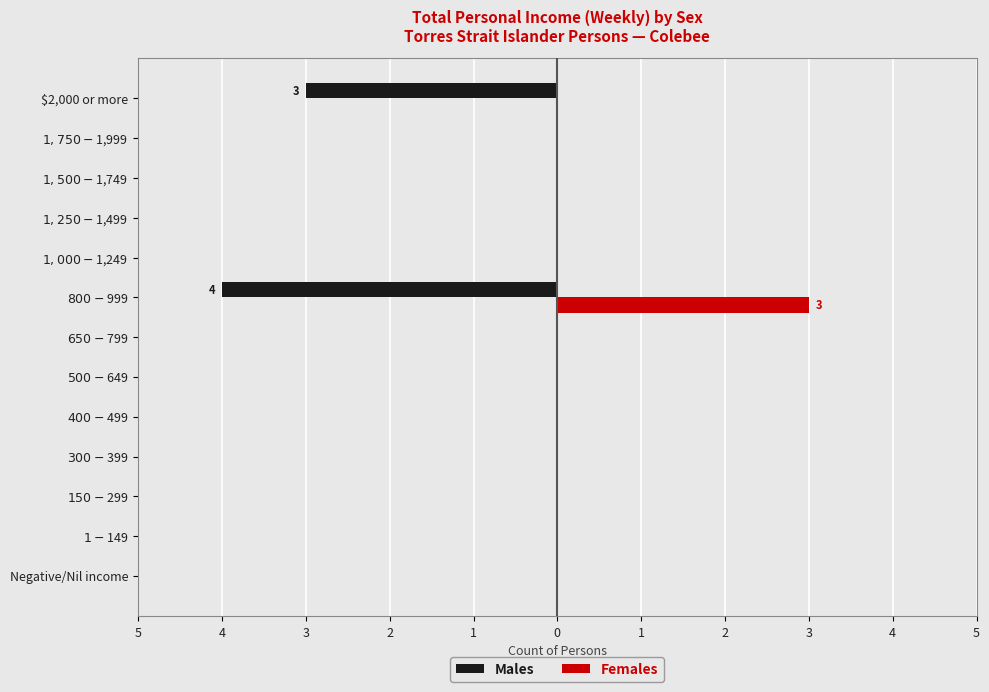

What are all the series names shown in the legend?

Males, Females